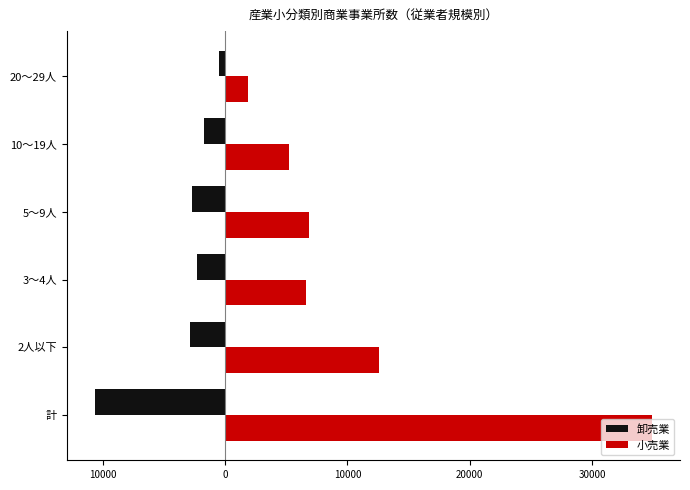

What are all the series names shown in the legend?

卸売業, 小売業